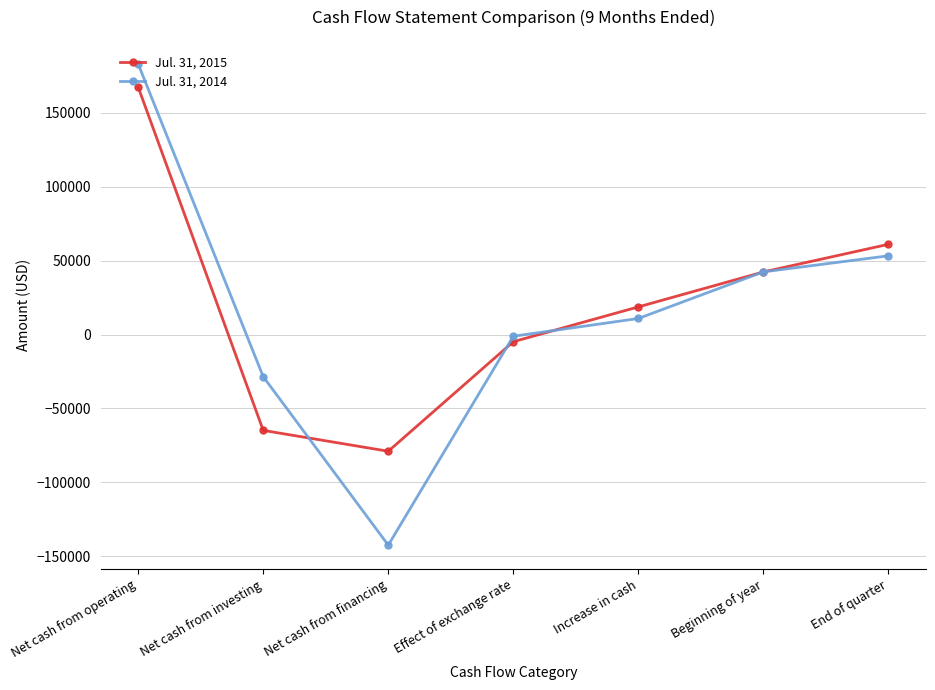

True or false: Jul. 31, 2014 has a value of -77325 at Net cash from financing.

False